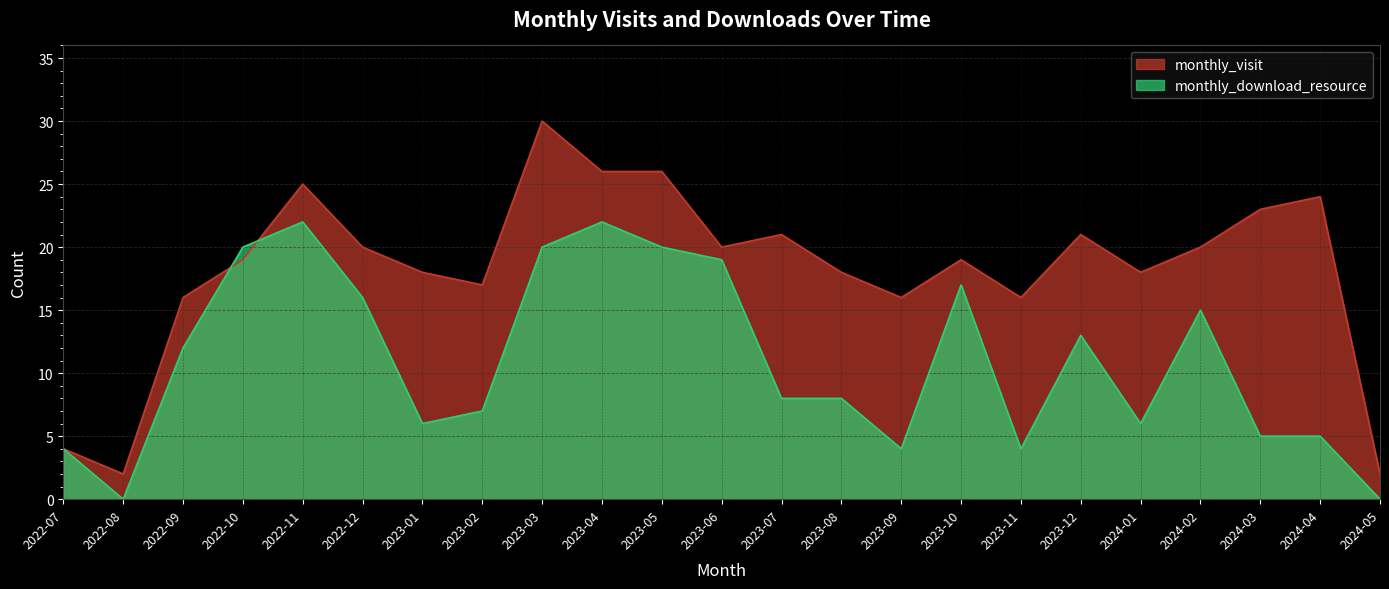

What is the difference between the monthly_visit values at 2023-04 and 2024-04?

2